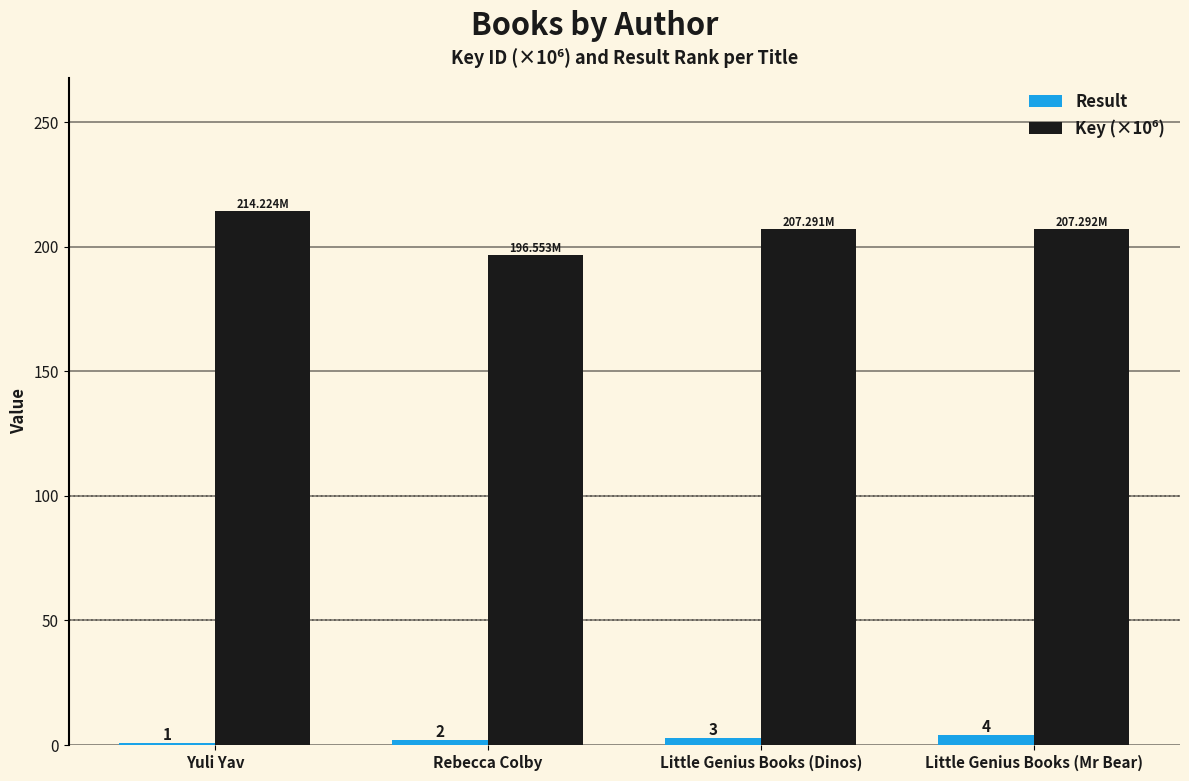

At how many categories does at least one series exceed 65?

4